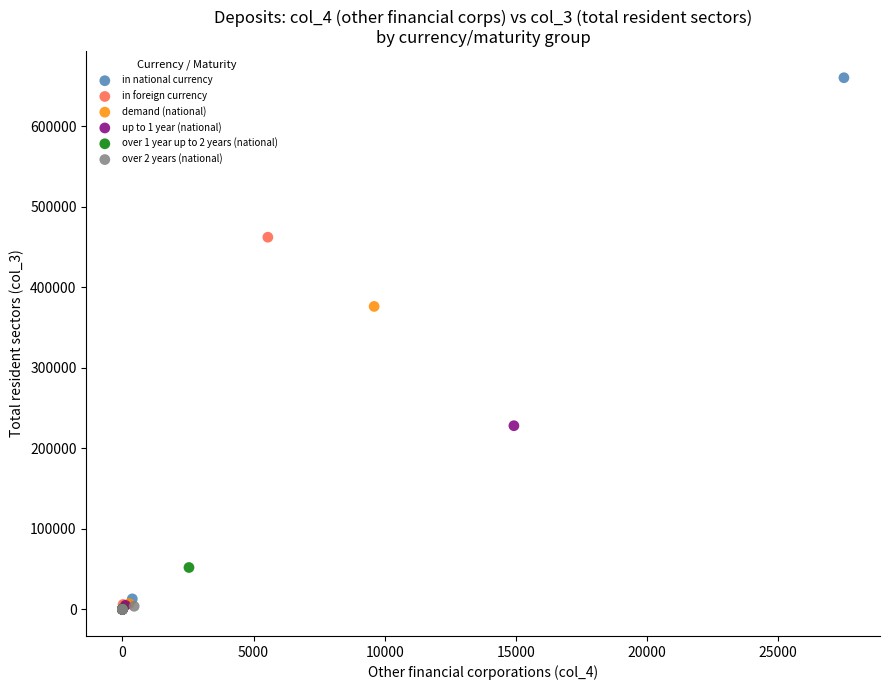

What are all the series names shown in the legend?

in national currency, in foreign currency, demand (national), up to 1 year (national), over 1 year up to 2 years (national), over 2 years (national)